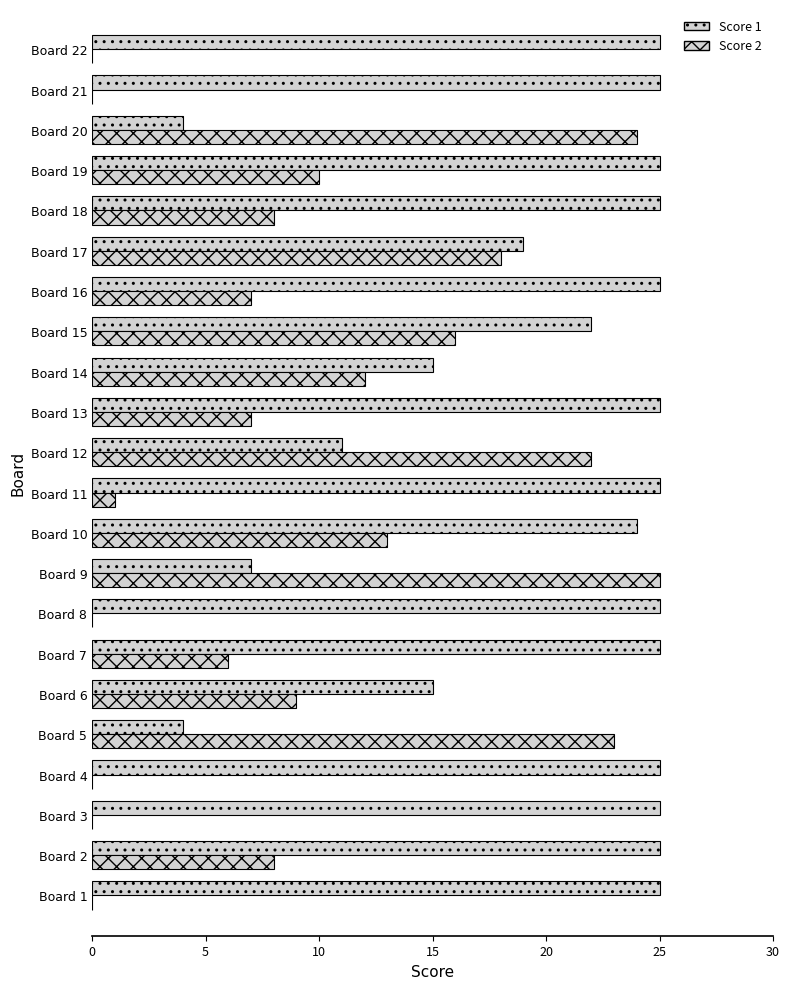

What is the difference between the second highest and second lowest values in the Score 1 series?

21